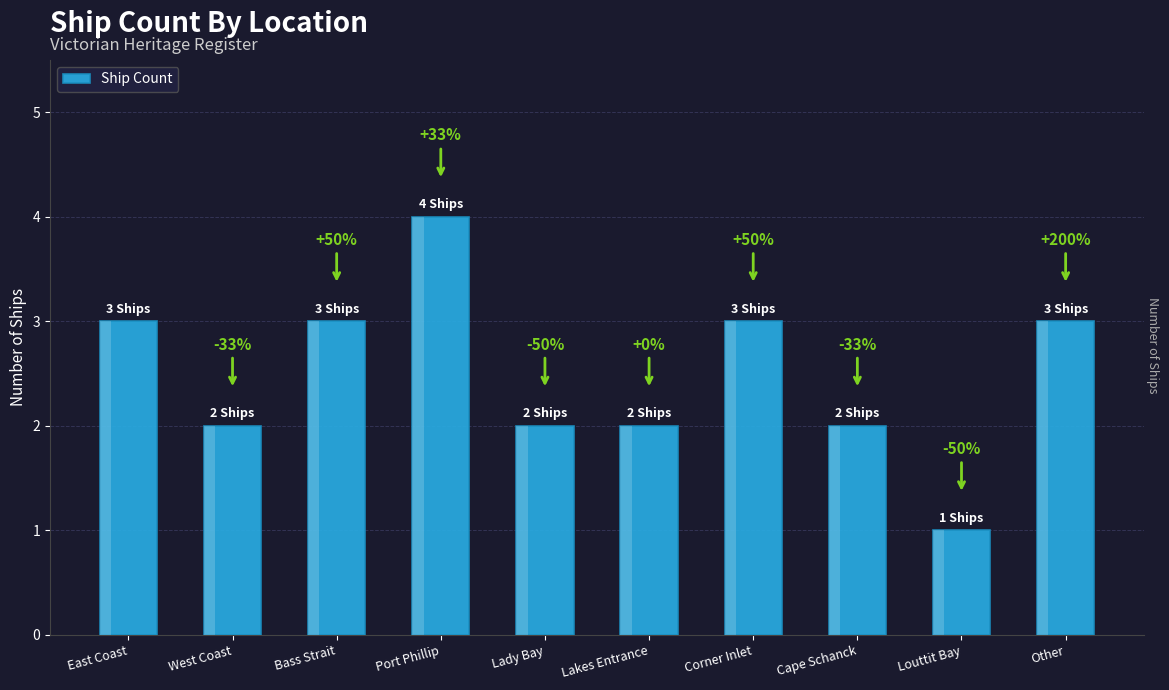

What value does the data have at Lakes Entrance?

2